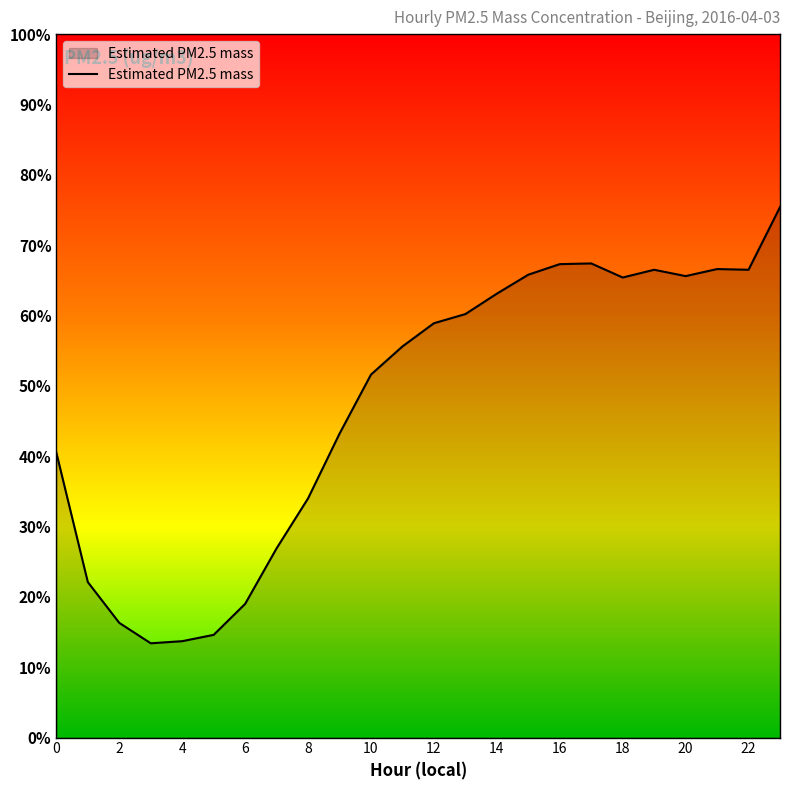

What is the difference between the maximum and minimum values?

62.0